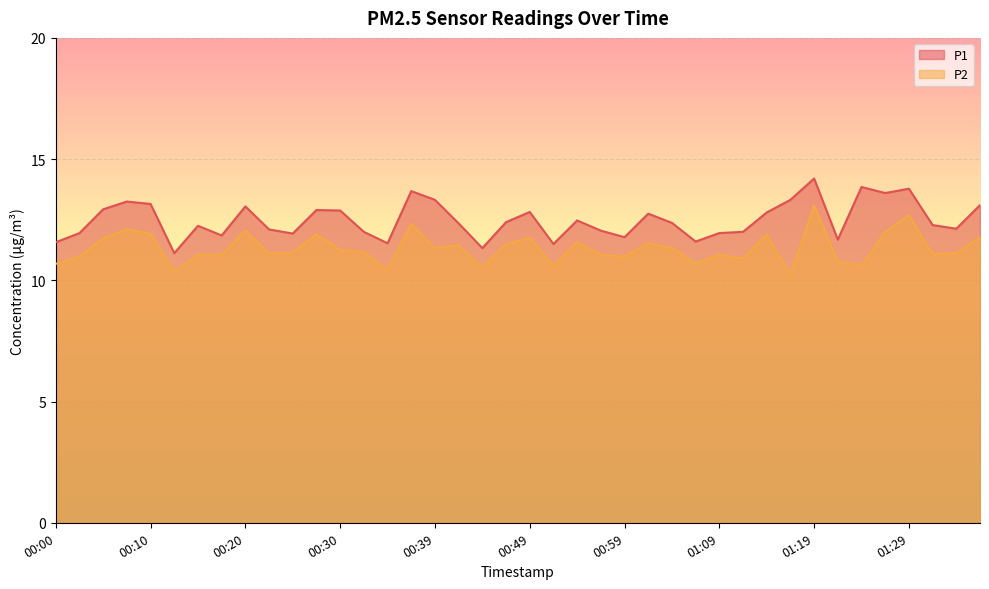

At which category is the sum across all series the highest?

01:19